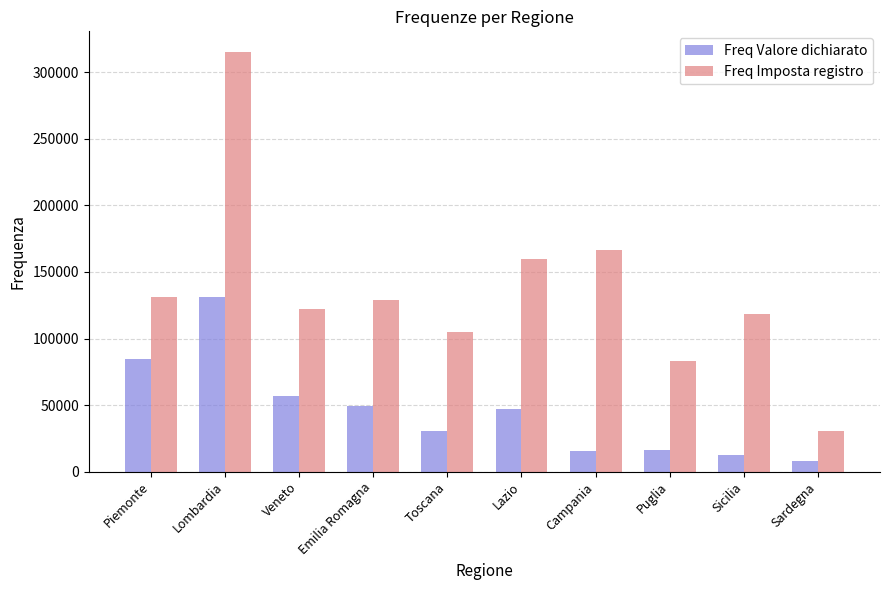

Is it true that Freq Valore dichiarato equals 12442 at Sicilia?

True